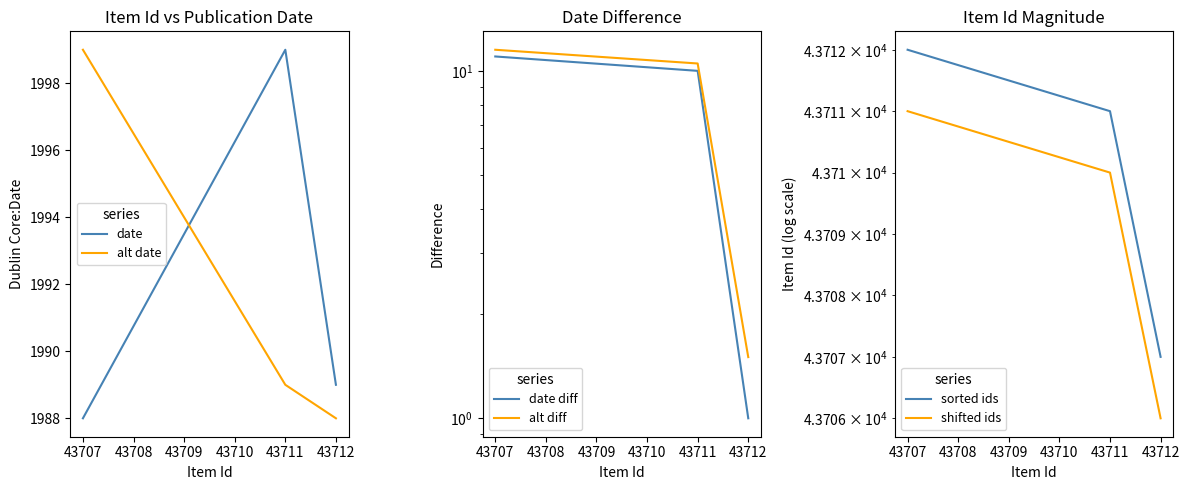

How many data points in date are above 1989?

1